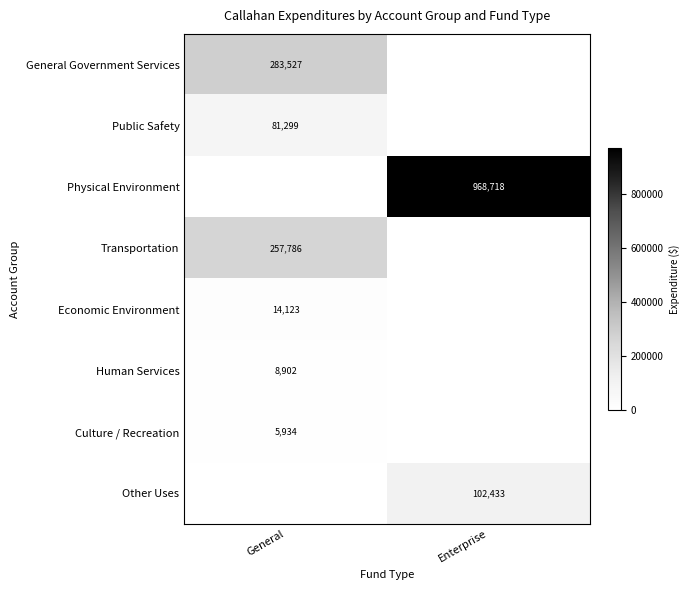

True or false: Economic Environment has a value of 19121 at General.

False